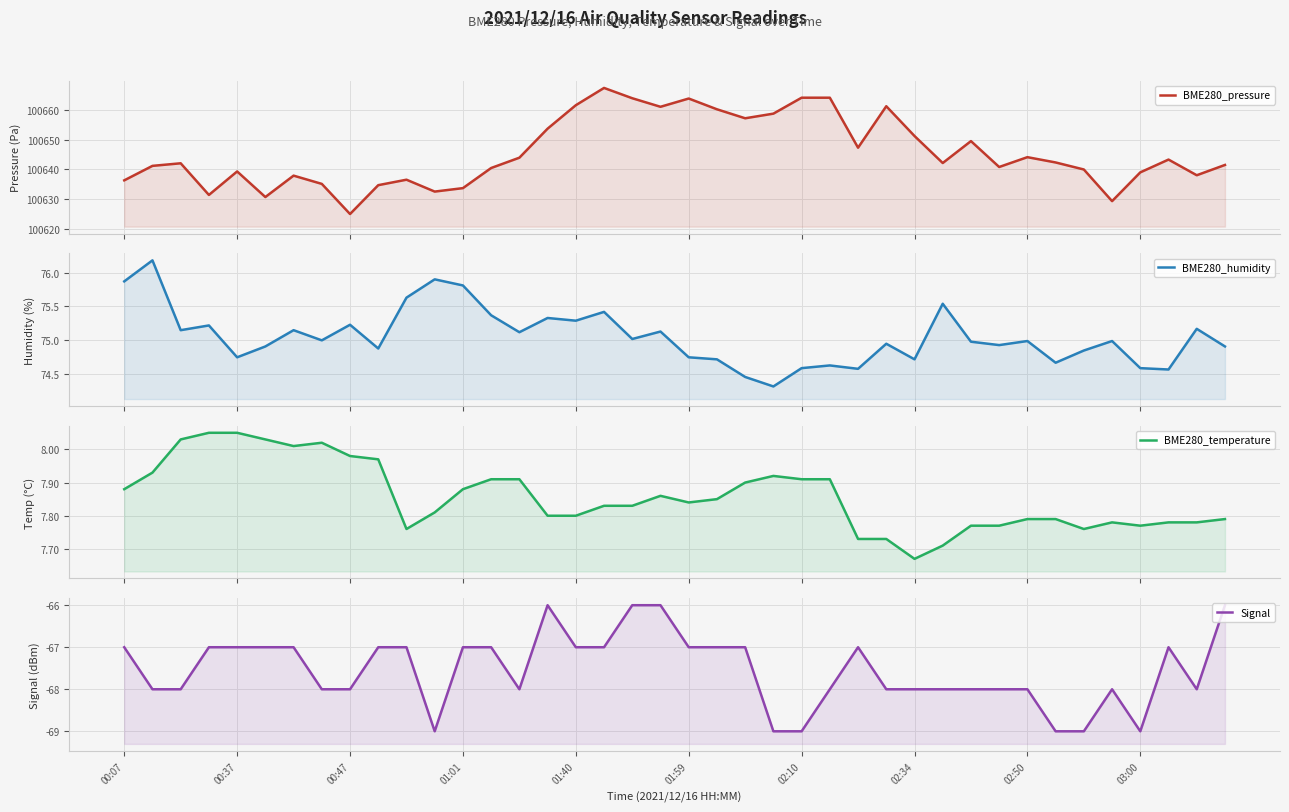

Reading right to left, transcribe all the data shown in this chart.

BME280_pressure: 100641.4	100638.0	100643.2	100638.9	100629.2	100639.9	100642.3	100644.1	100640.8	100649.5	100642.1	100651.2	100661.2	100647.2	100664.1	100664.1	100658.7	100657.2	100660.2	100663.8	100661.0	100663.9	100667.4	100661.6	100653.7	100643.9	100640.4	100633.6	100632.5	100636.5	100634.6	100624.9	100635.1	100637.8	100630.6	100639.2	100631.3	100642.0	100641.1	100636.2
BME280_humidity: 74.9	75.2	74.6	74.6	75.0	74.8	74.7	75.0	74.9	75.0	75.5	74.7	75.0	74.6	74.6	74.6	74.3	74.5	74.7	74.8	75.1	75.0	75.4	75.3	75.3	75.1	75.4	75.8	75.9	75.6	74.9	75.2	75.0	75.2	74.9	74.8	75.2	75.2	76.2	75.9
BME280_temperature: 7.8	7.8	7.8	7.8	7.8	7.8	7.8	7.8	7.8	7.8	7.7	7.7	7.7	7.7	7.9	7.9	7.9	7.9	7.8	7.8	7.9	7.8	7.8	7.8	7.8	7.9	7.9	7.9	7.8	7.8	8.0	8.0	8.0	8.0	8.0	8.1	8.1	8.0	7.9	7.9
Signal: -66.0	-68.0	-67.0	-69.0	-68.0	-69.0	-69.0	-68.0	-68.0	-68.0	-68.0	-68.0	-68.0	-67.0	-68.0	-69.0	-69.0	-67.0	-67.0	-67.0	-66.0	-66.0	-67.0	-67.0	-66.0	-68.0	-67.0	-67.0	-69.0	-67.0	-67.0	-68.0	-68.0	-67.0	-67.0	-67.0	-67.0	-68.0	-68.0	-67.0